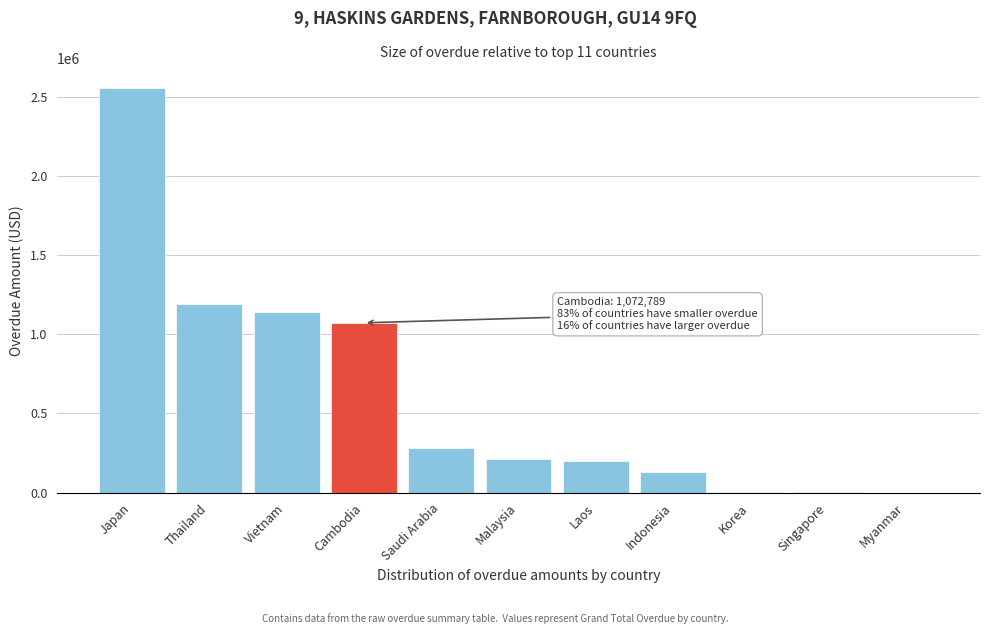

Where is the data nearest to the value 1277387?

Thailand